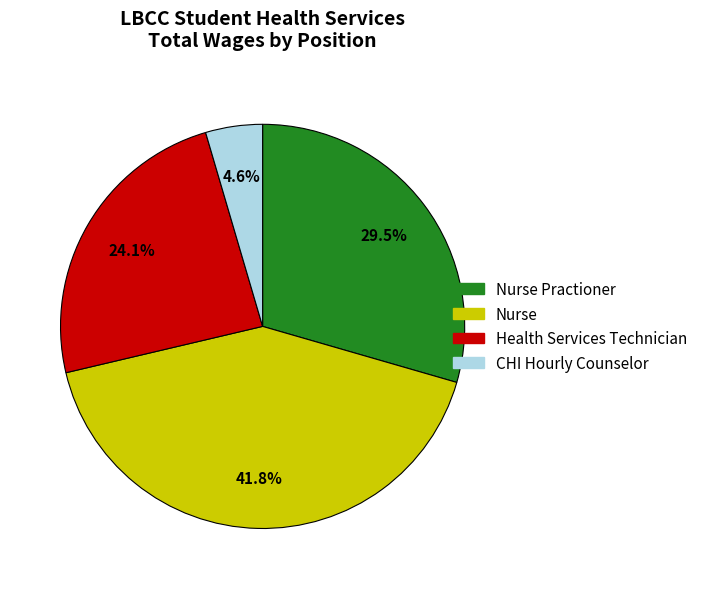

What is the smallest slice in the pie chart?

CHI Hourly Counselor